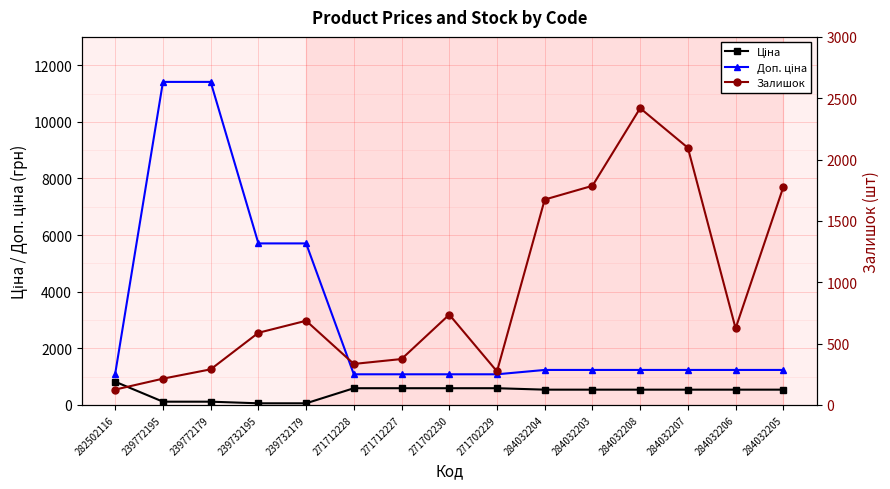

After their last crossing, which series has the higher values: Доп. ціна or Залишок?

Залишок